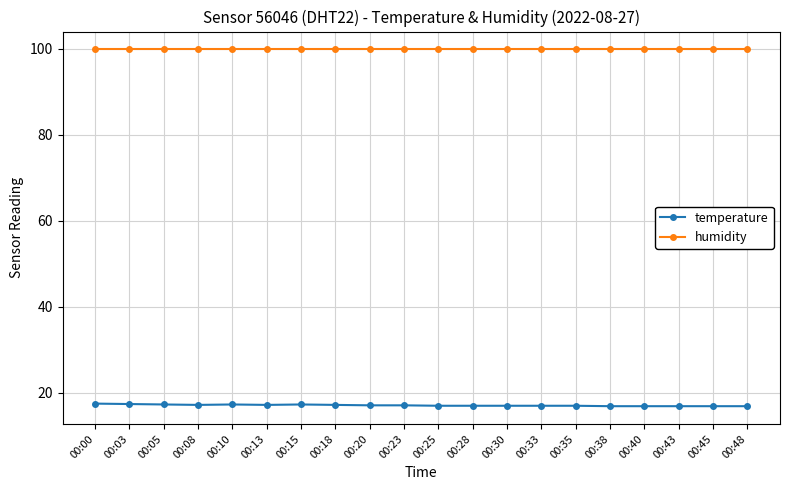

What is the value of the humidity point at the 13th from the left?

99.9